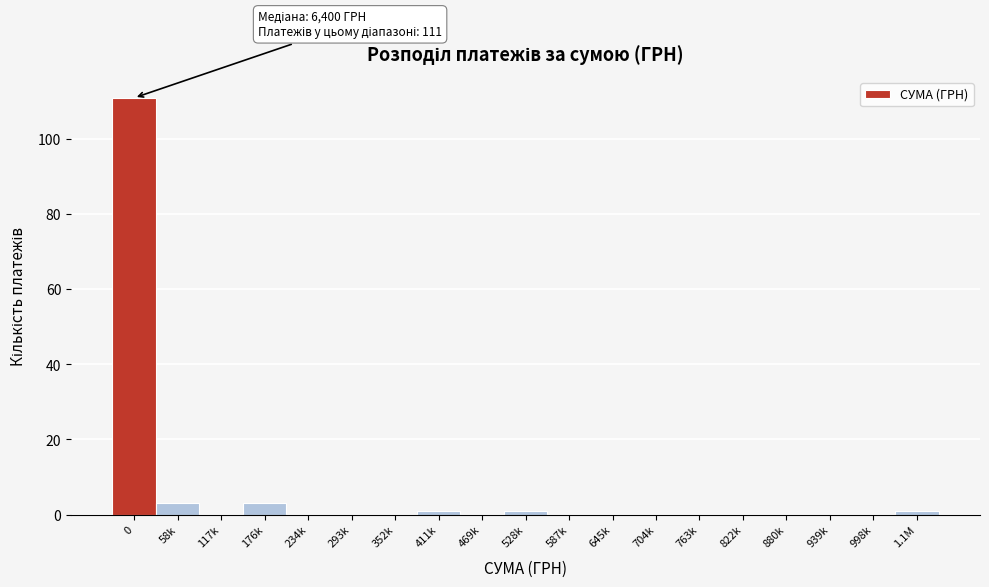

Reading right to left, what are all the values shown in this chart?

1.1M=1	998k=0	939k=0	880k=0	822k=0	763k=0	704k=0	645k=0	587k=0	528k=1	469k=0	411k=1	352k=0	293k=0	234k=0	176k=3	117k=0	58k=3	0=111